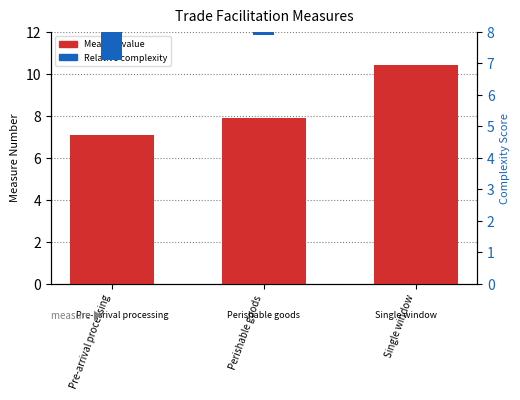

At how many categories does at least one series exceed 7?

3